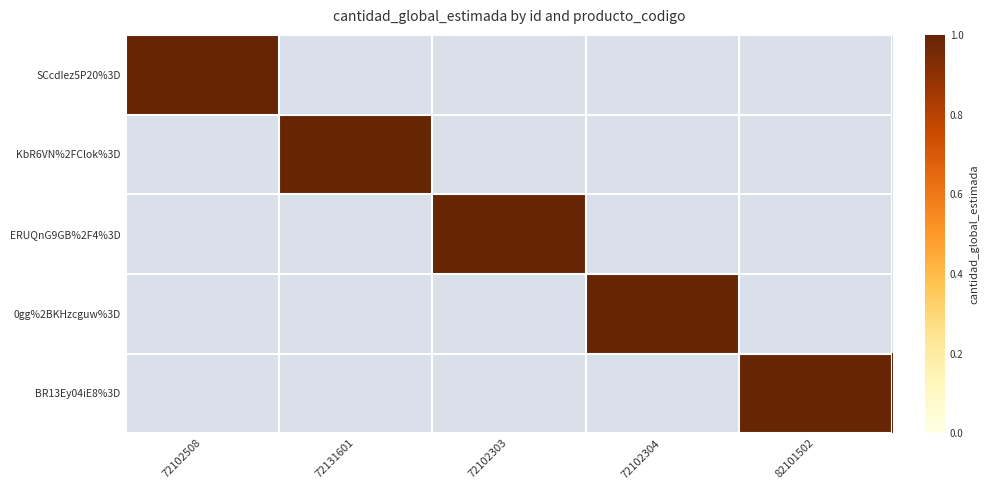

At which label does ERUQnG9GB%2F4%3D reach its minimum?

72102508